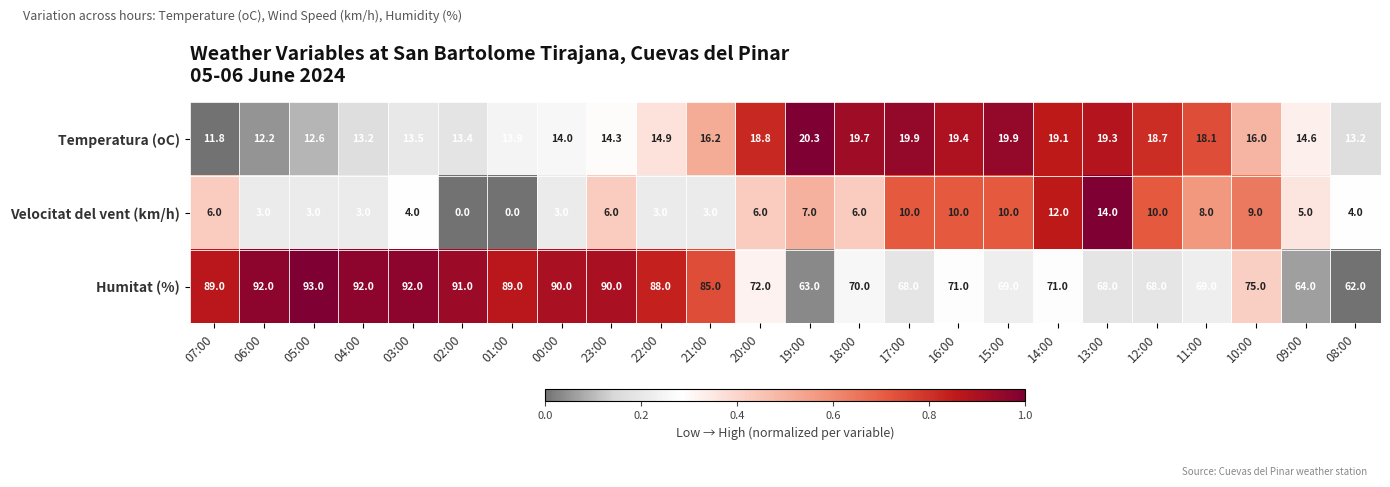

Which series has the widest spread of values?

Humitat (%)